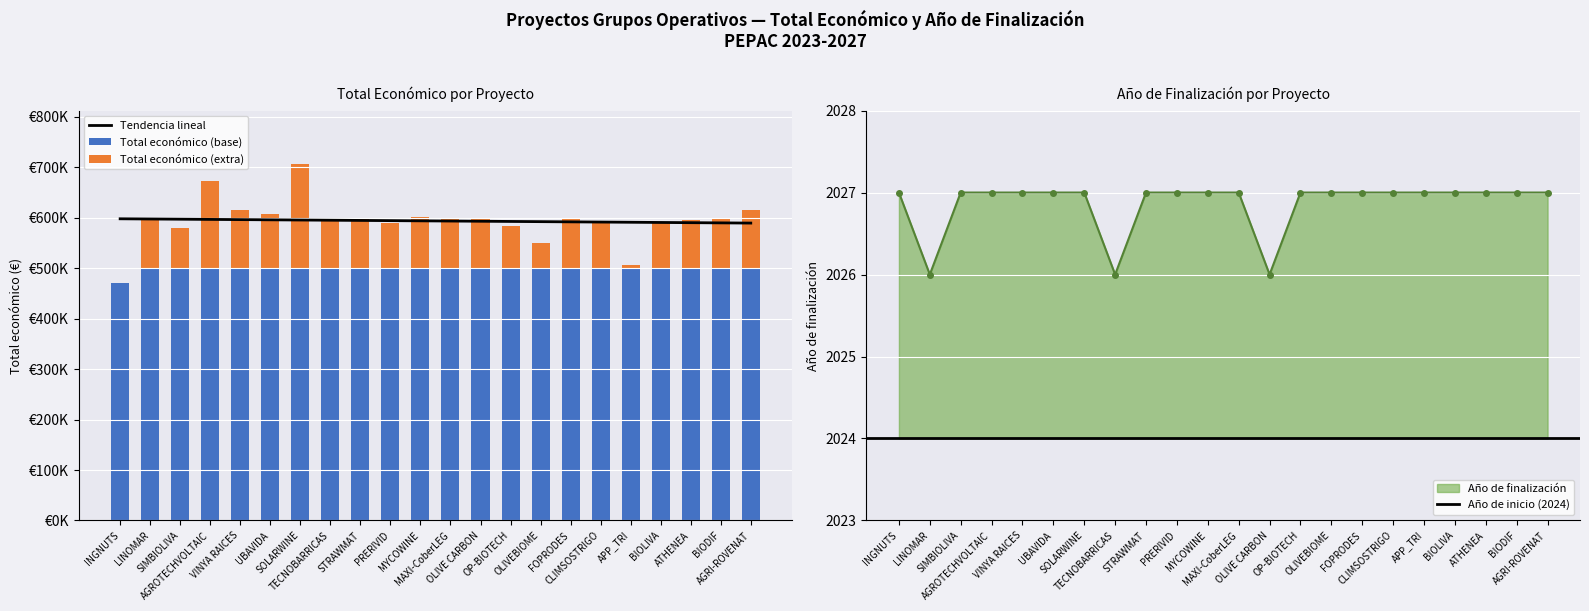

At which label does Año de finalización reach its peak?

INGNUTS